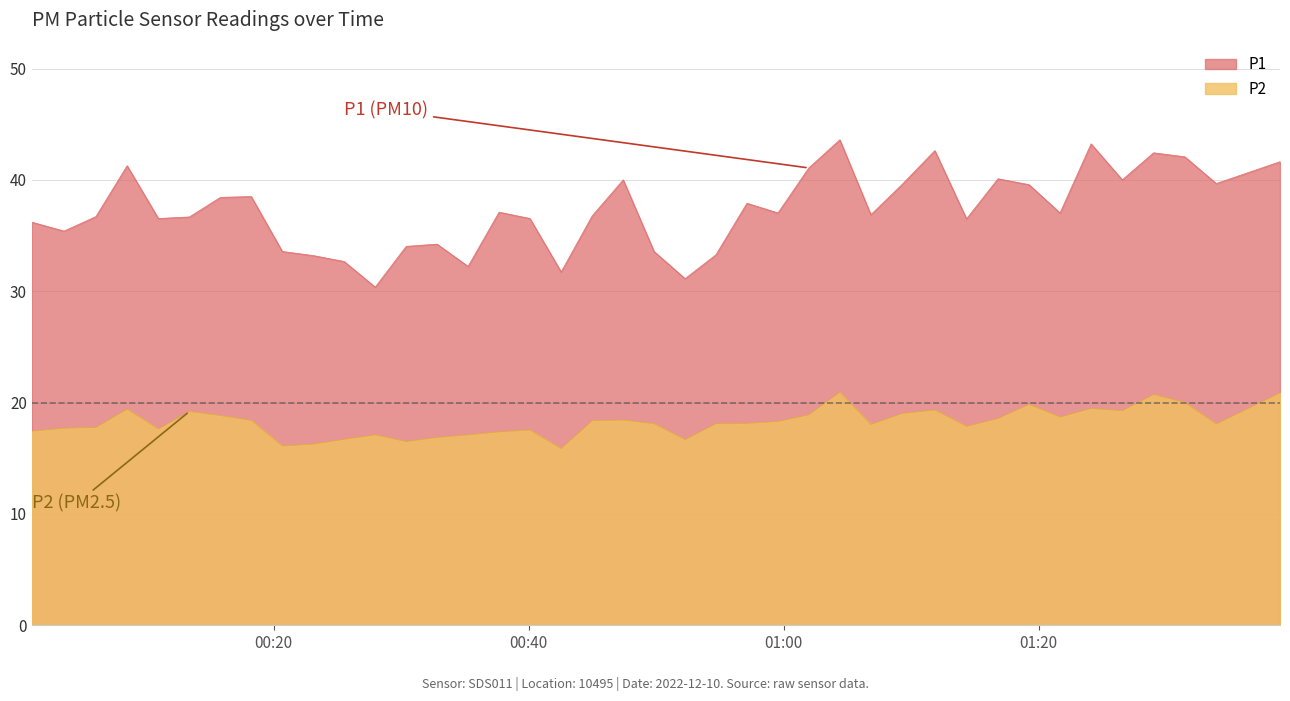

Rank the series by their average value, from lowest to highest.

P2, P1